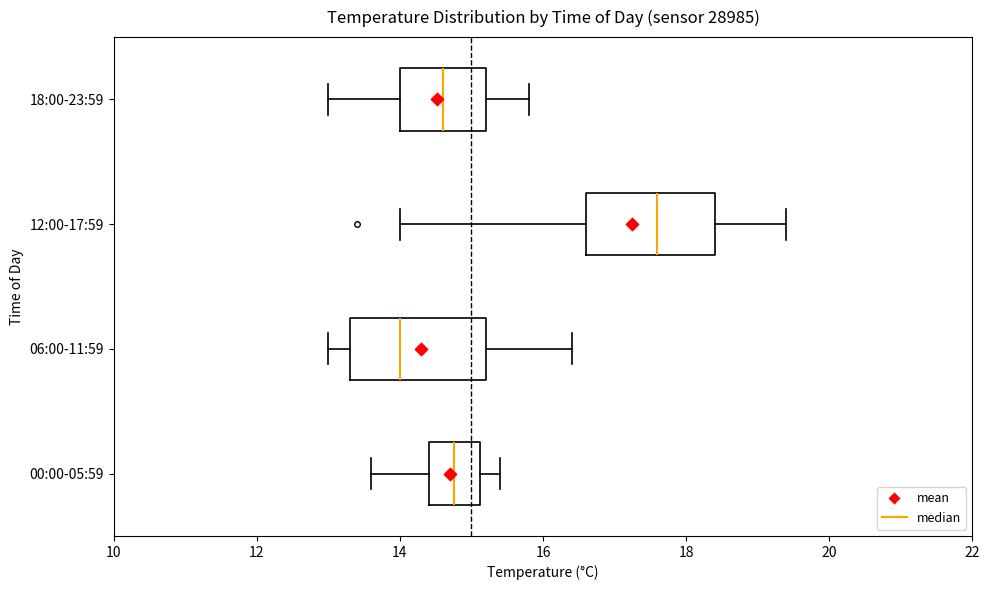

Reading bottom to top, transcribe this box plot: for each box, give where its median line is, the range the box spans, and where its two whiskers end, as read against the x-axis. The values are not printed on the chart, so give them approximately, as read against the axis.

00:00-05:59: median 14.8, box 14.4 to 15.2, whiskers 13.6 to 15.4
06:00-11:59: median 14.0, box 13.4 to 15.2, whiskers 13.0 to 16.4
12:00-17:59: median 17.6, box 16.6 to 18.4, whiskers 14.0 to 19.4
18:00-23:59: median 14.6, box 14.0 to 15.2, whiskers 13.0 to 15.8